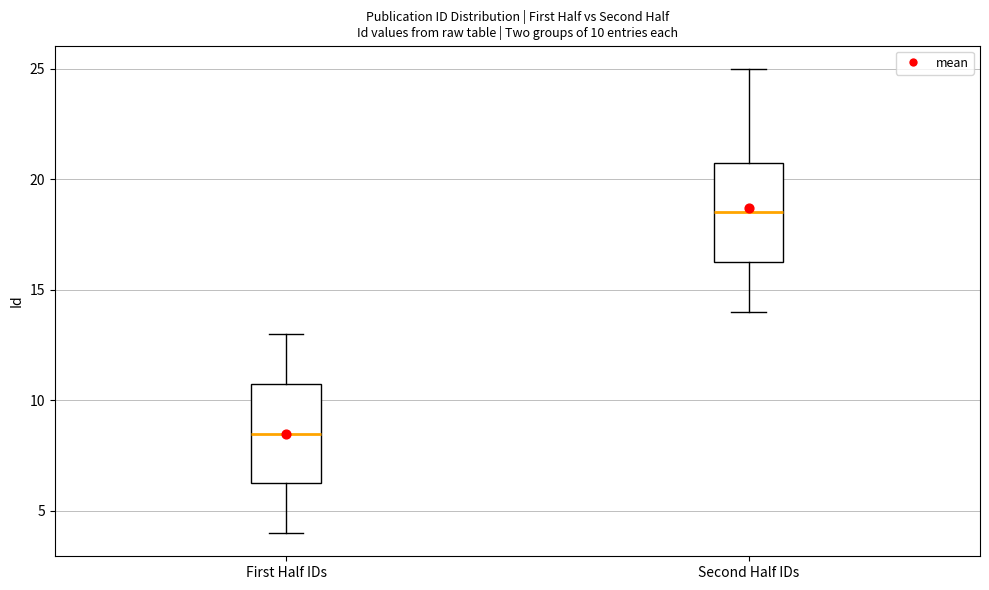

Which box has the lowest median line?

First Half IDs